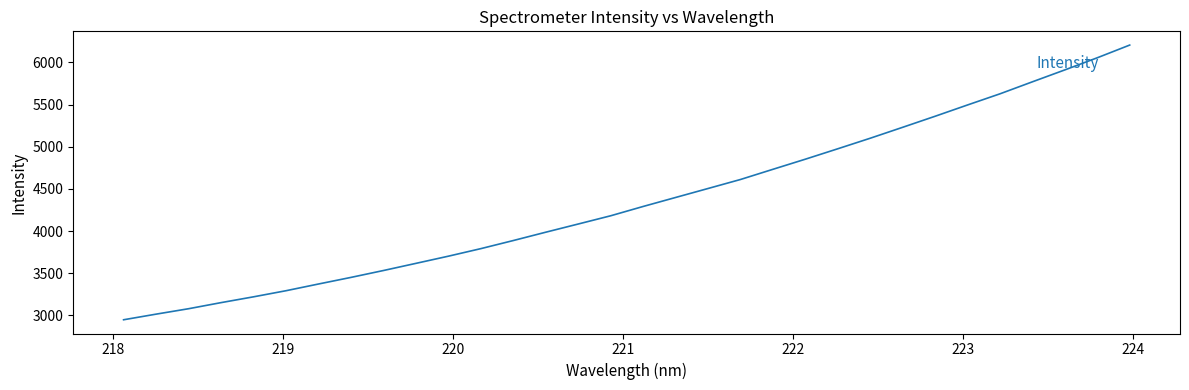

What is the smallest value displayed?

2948.6